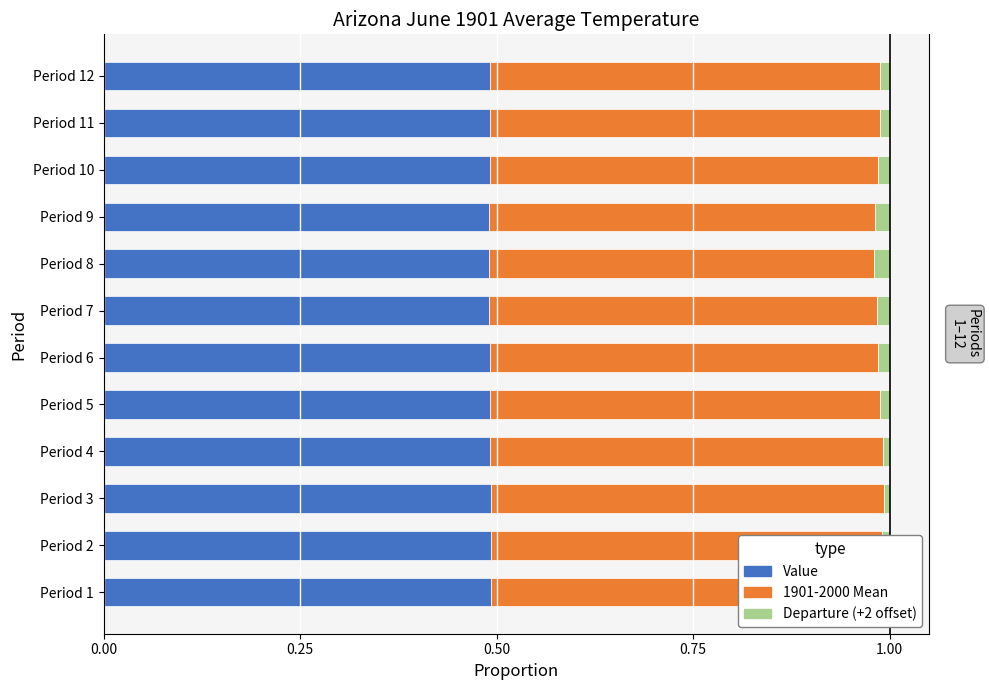

True or false: Mean has a value of 0.5 at Period 5.

True